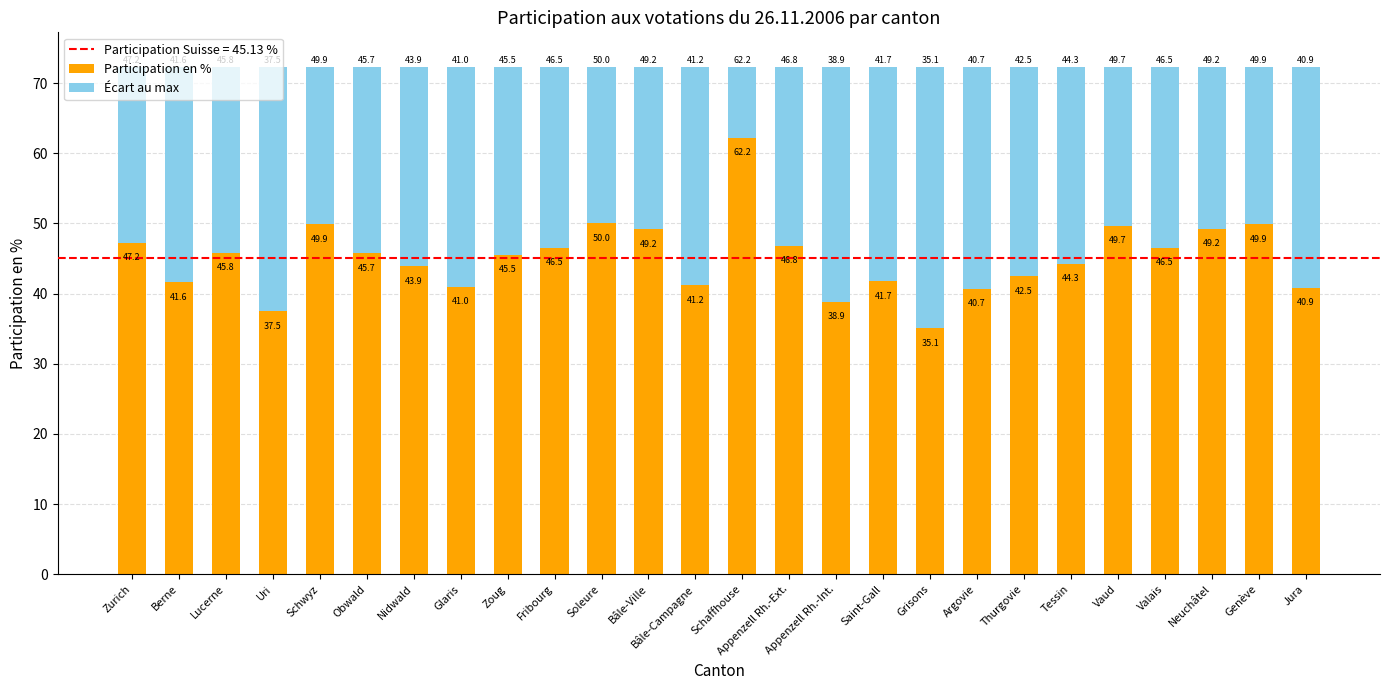

Read the Participation en % value at Zurich.

47.2